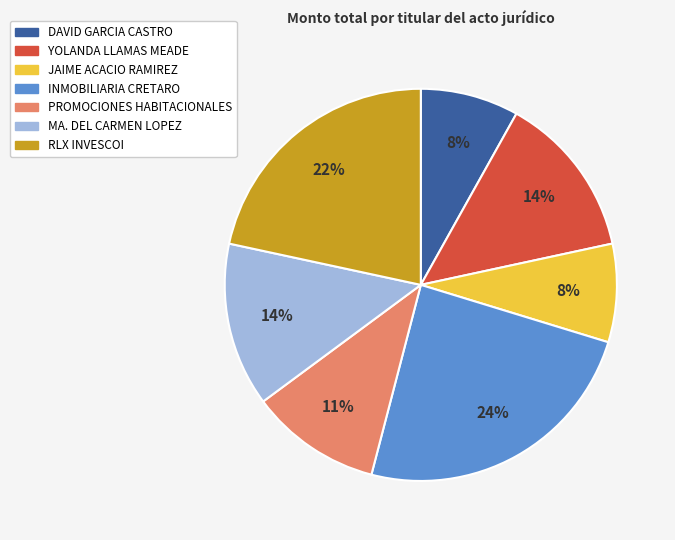

To the nearest percent, what percentage of the pie is PROMOCIONES HABITACIONALES?

11%